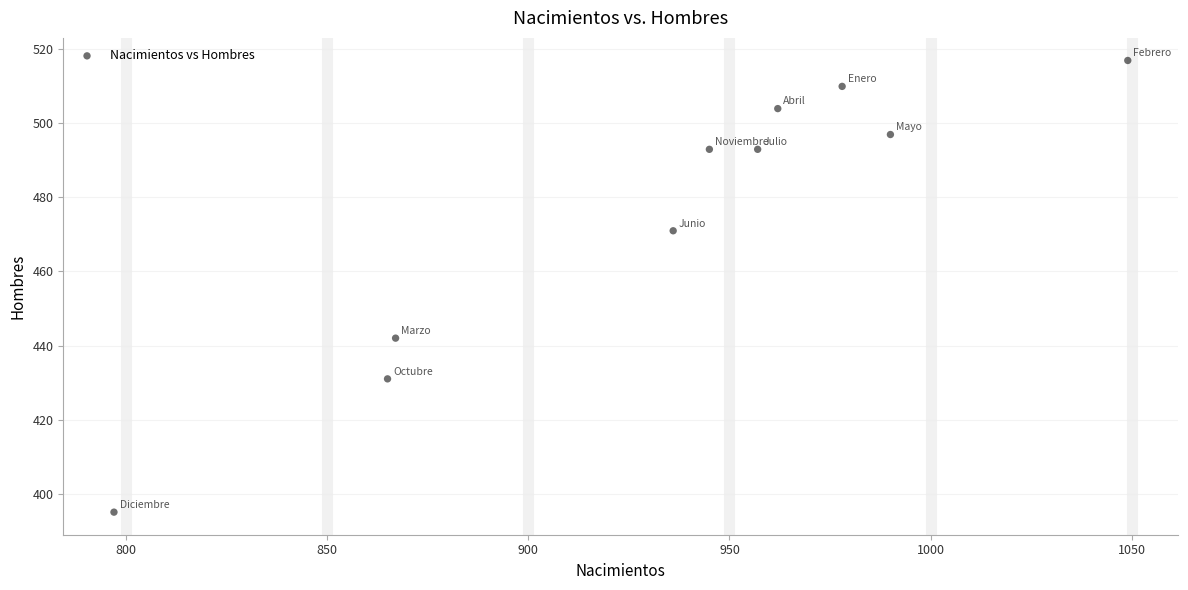

What is the average Y value?

475